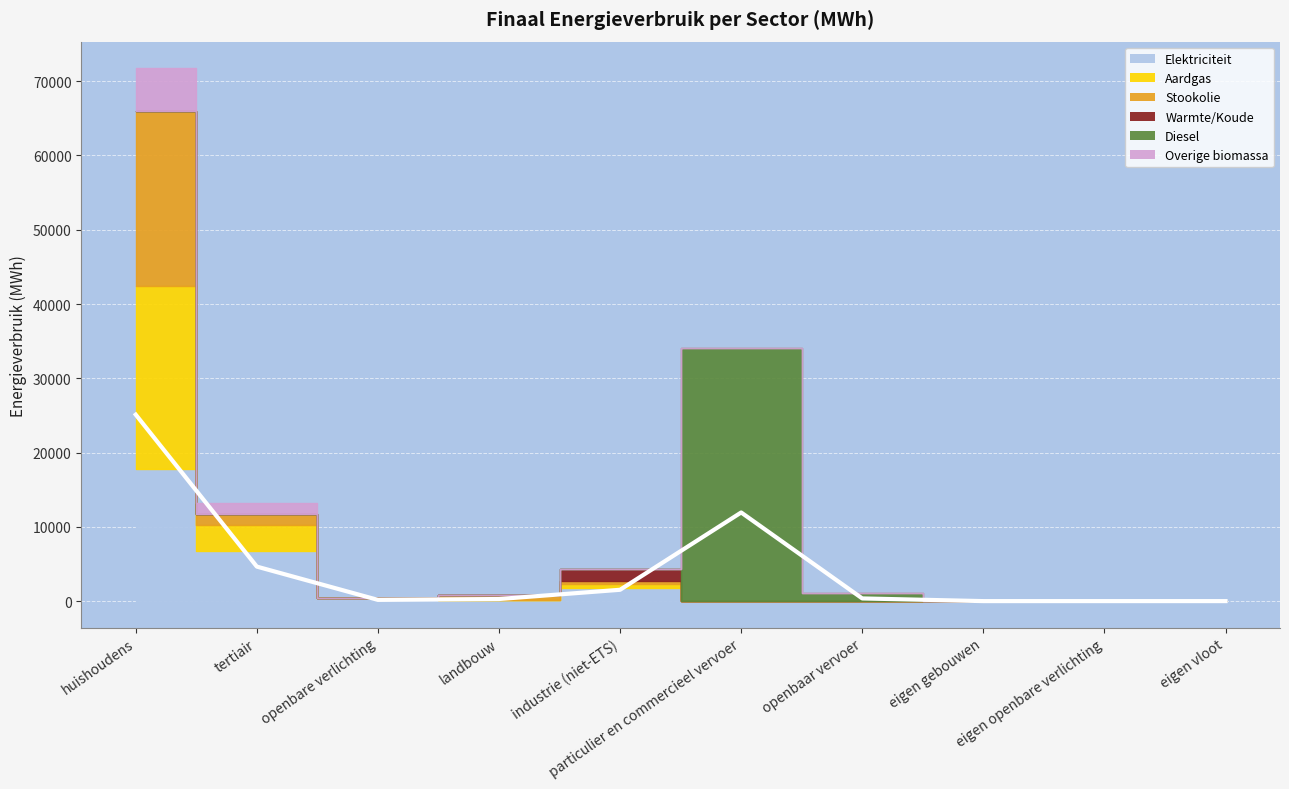

How many data points in Stookolie are above 0?

4